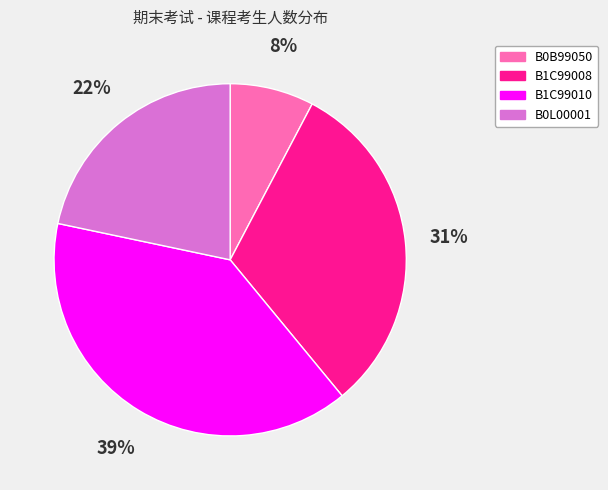

Combined, do B0B99050 and B1C99010 account for over 50%?

No